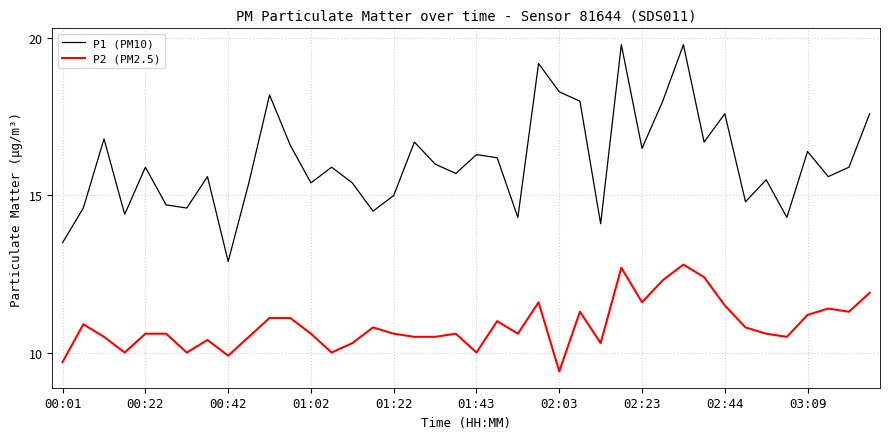

In P1 (PM10), how many points are higher than both neighbors (excluding endpoints)?

13